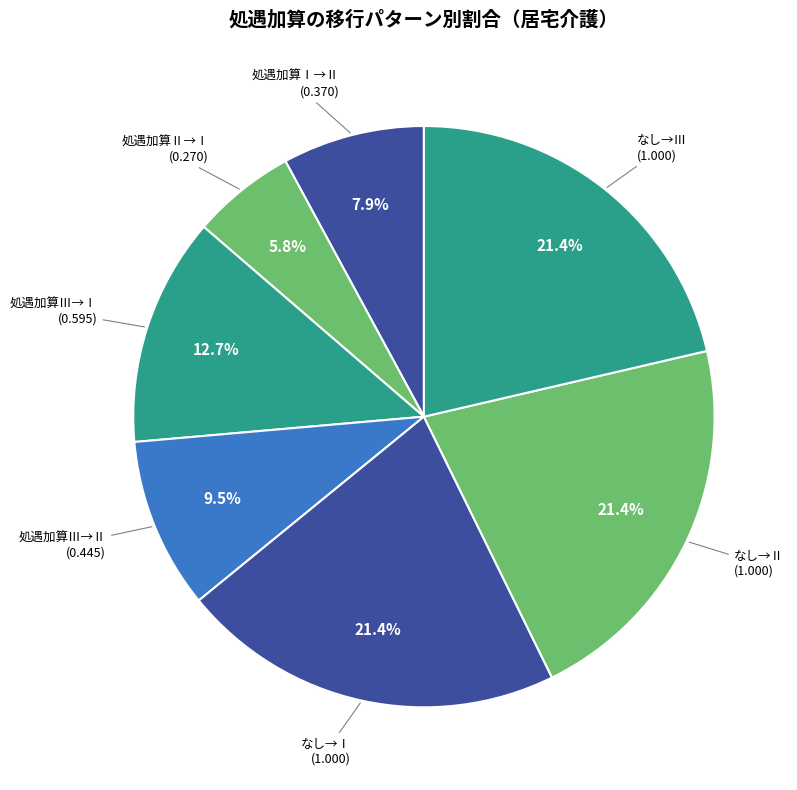

How much of the chart is everything except 処遇加算Ⅲ→Ⅱ?

90.5%